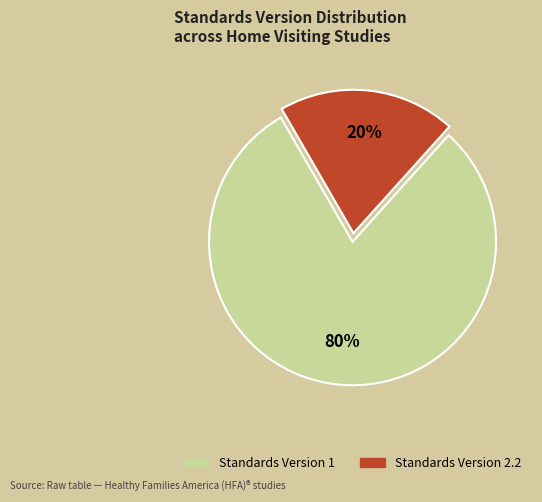

To the nearest percent, what is the average slice percentage?

50%